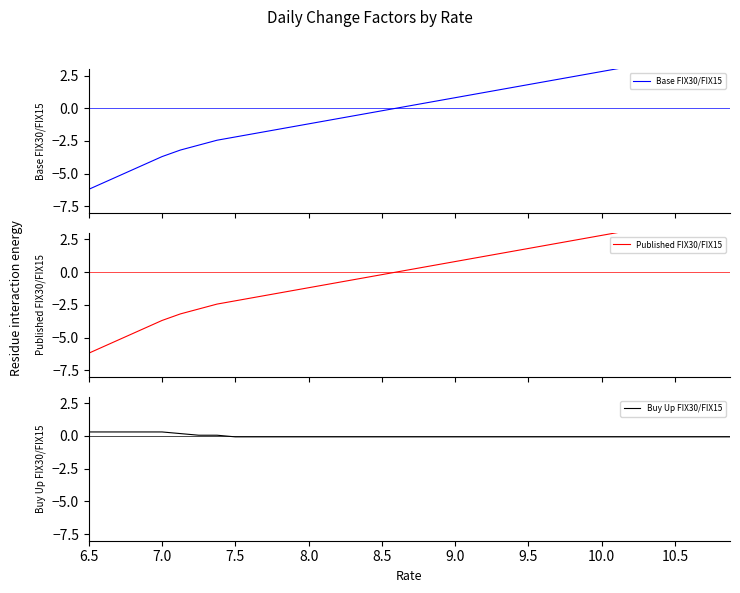

What is the highest value of the Buy Up FIX30/FIX15 series?

0.3